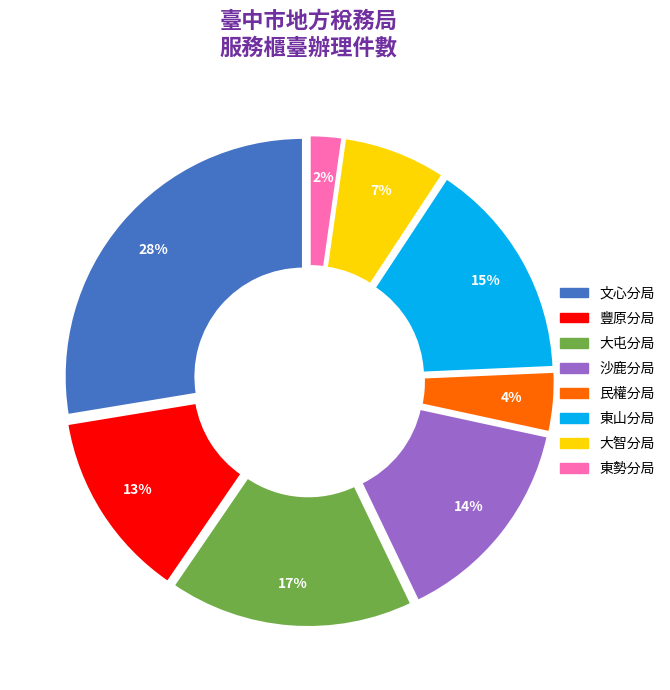

True or false: 大屯分局 accounts for 17% of the total.

True